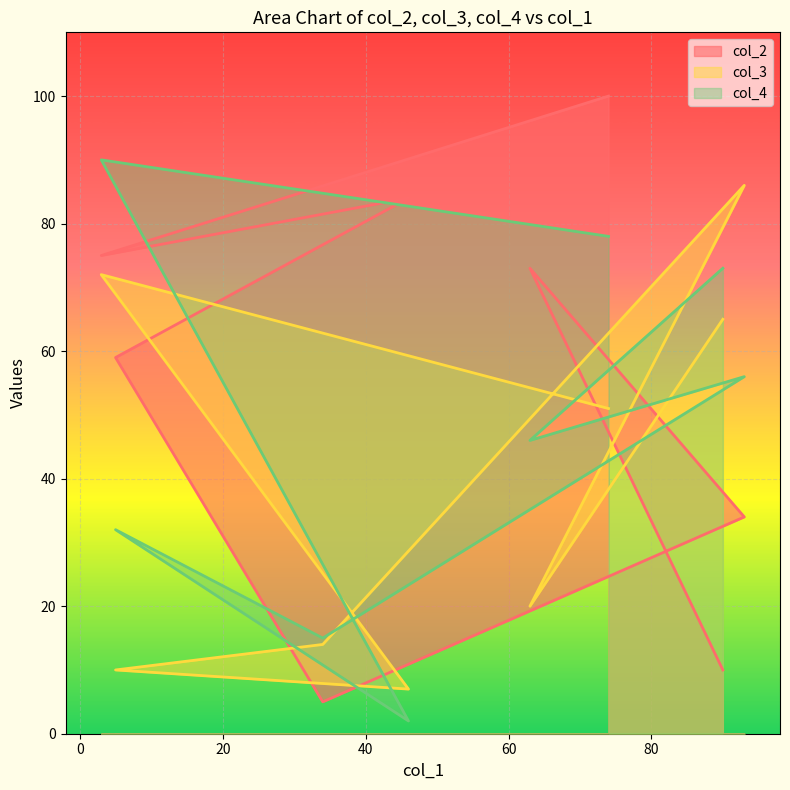

At which category does col_3 reach its first local peak?

93